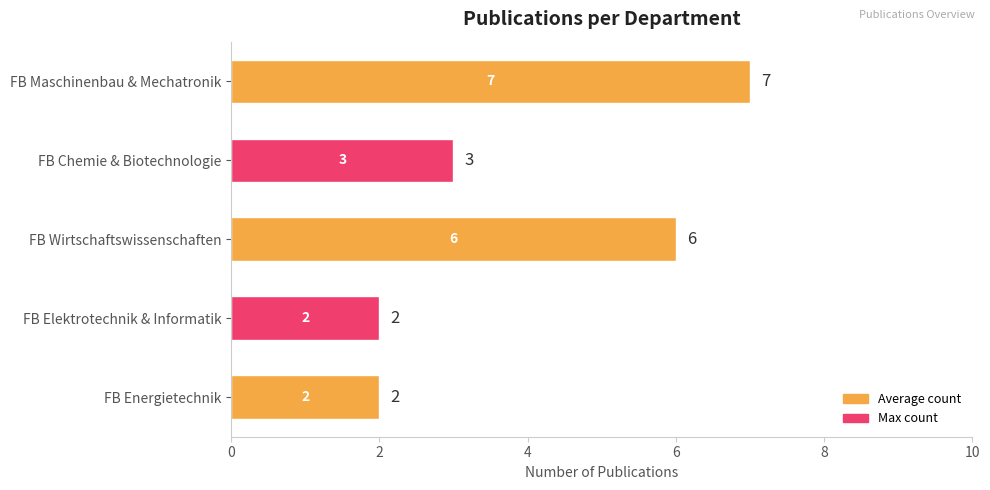

The value at FB Chemie & Biotechnologie is 3. True or false?

True